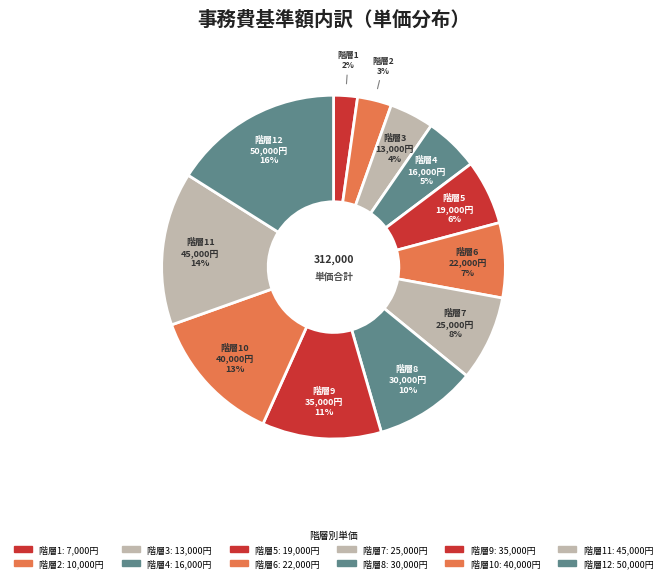

True or false: 階層6 accounts for 7% of the total.

True